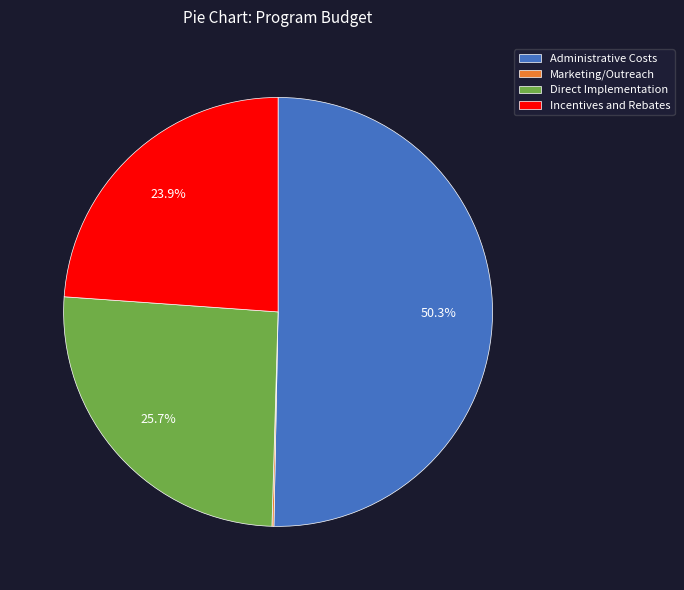

To the nearest percent, what portion does Administrative Costs represent?

50%